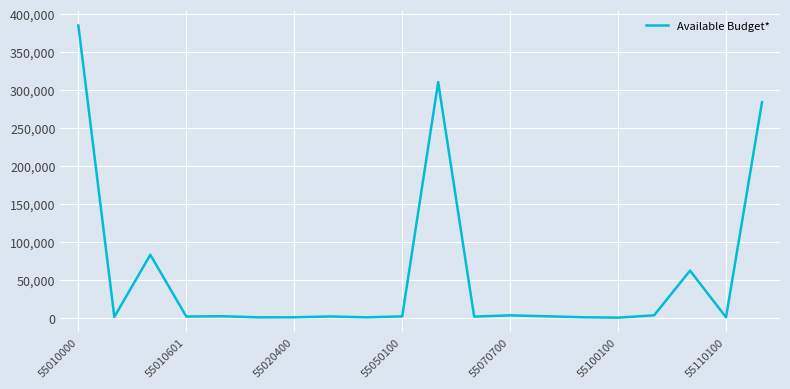

What is the difference between the maximum and minimum values?

384488.3